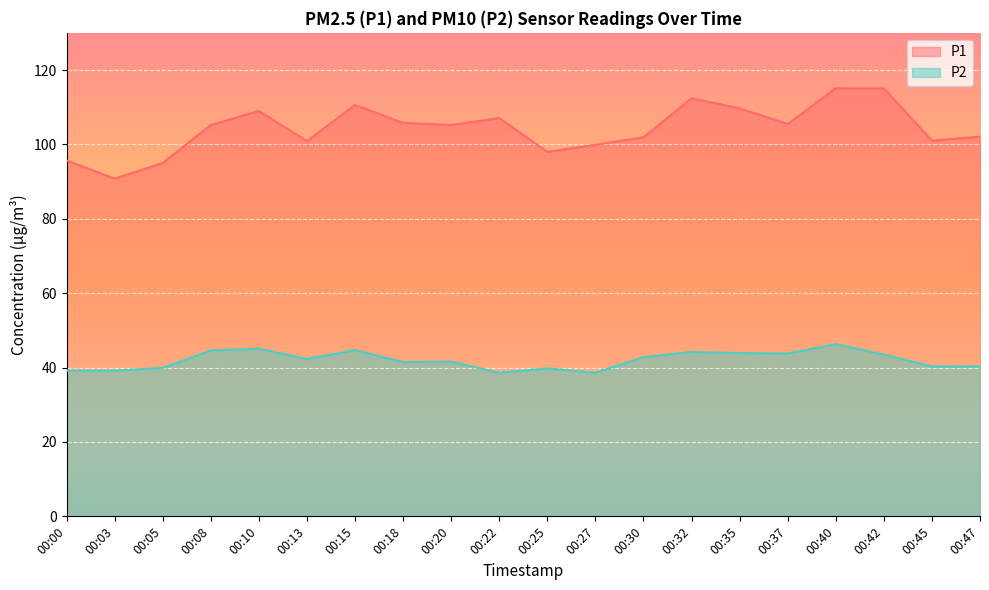

Which category has the highest value in the P1 series?

00:40